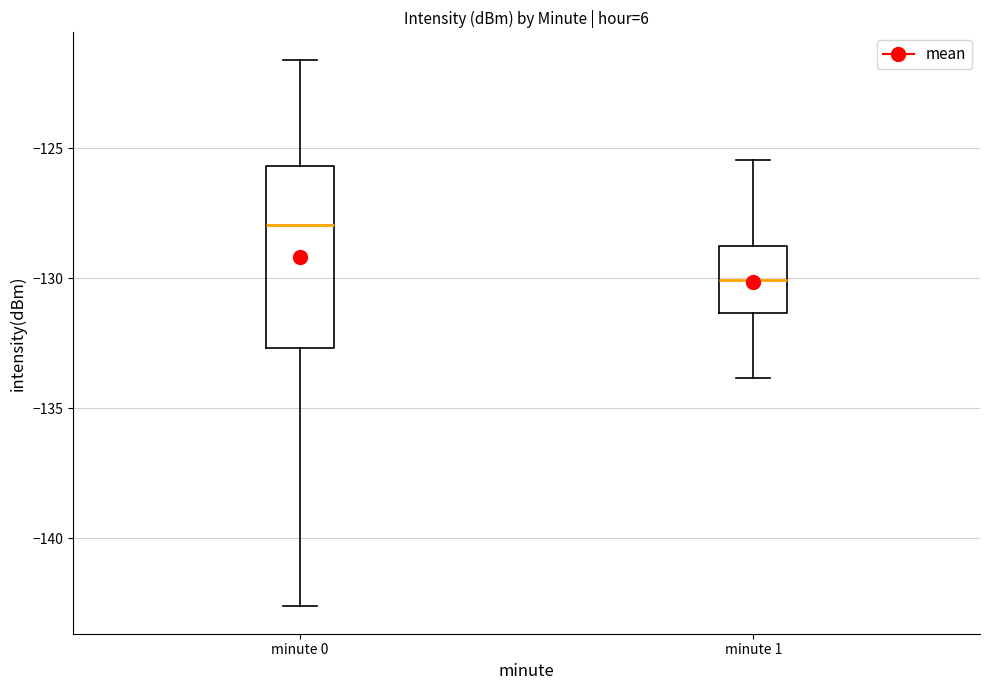

Reading left to right, transcribe this box plot: for each box, give where its median line is, the range the box spans, and where its two whiskers end, as read against the y-axis. The values are not printed on the chart, so give them approximately, as read against the axis.

minute 0: median -128.0, box -132.5 to -125.5, whiskers -142.5 to -121.5
minute 1: median -130.0, box -131.5 to -128.5, whiskers -134.0 to -125.5